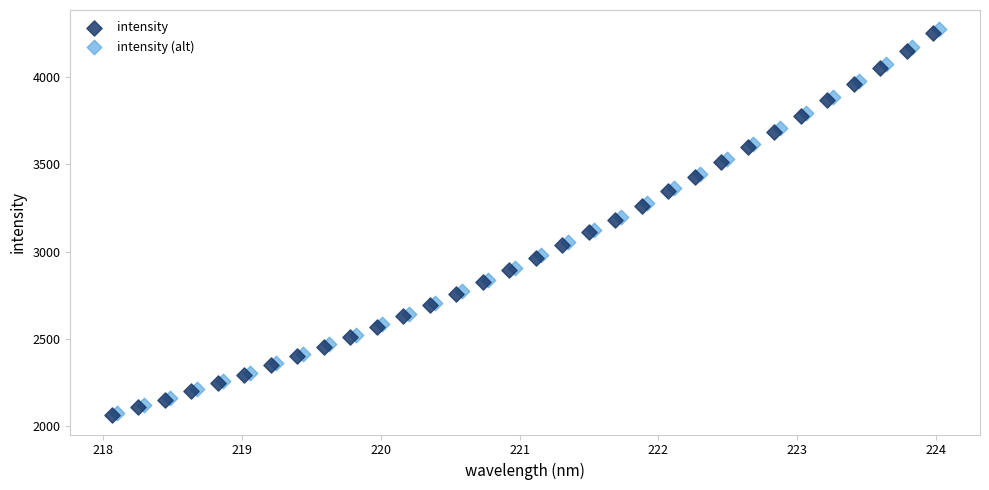

Which series contains the highest Y value?

intensity (alt)